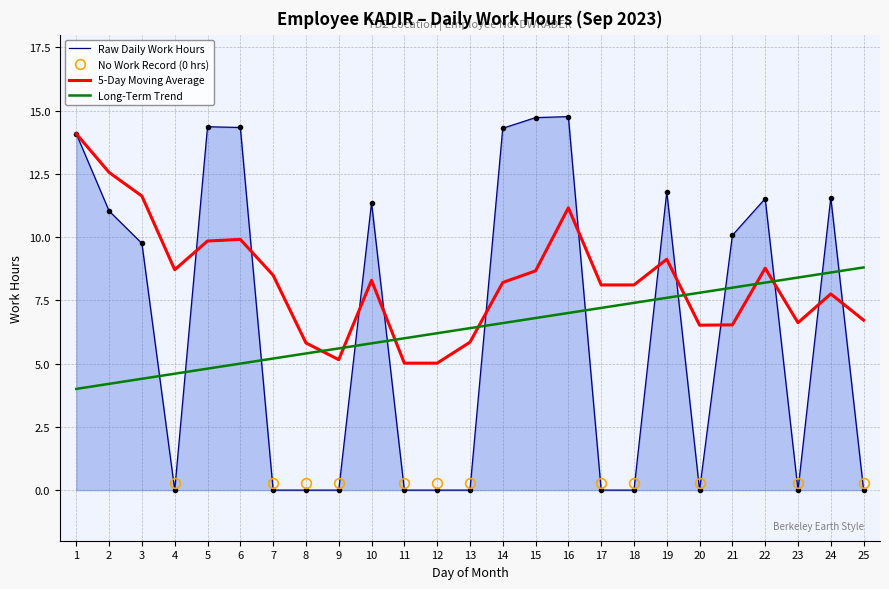

Which category has the highest value in the Long-Term Trend series?

25